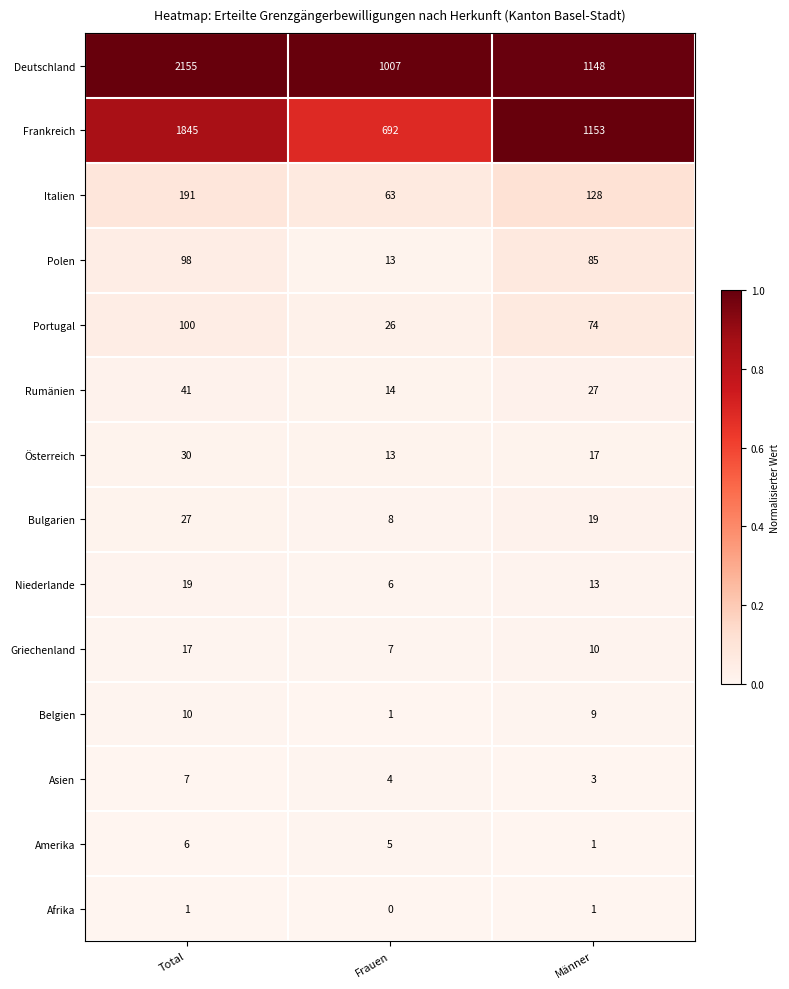

What is the spread (max minus min) of values at Männer?

1152